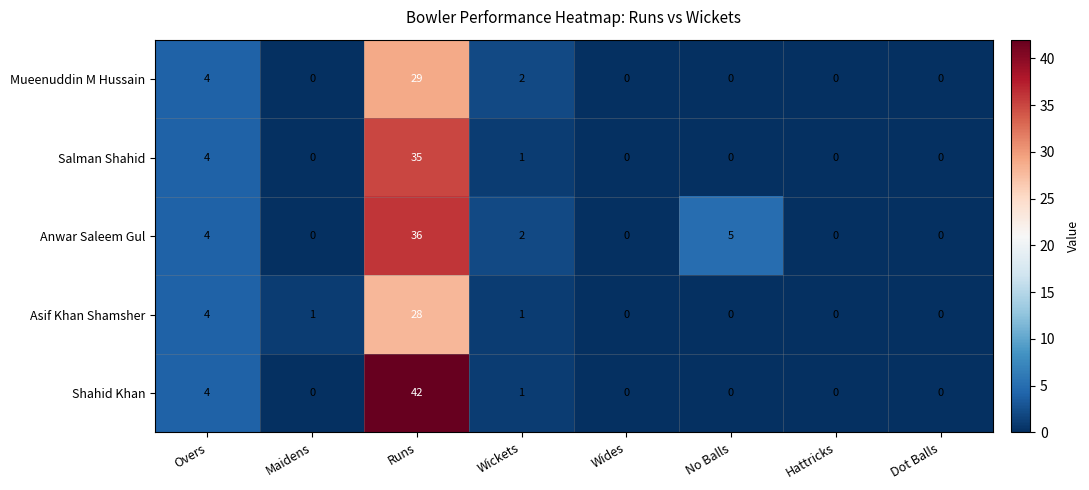

What is the total value across all series at Wickets?

7